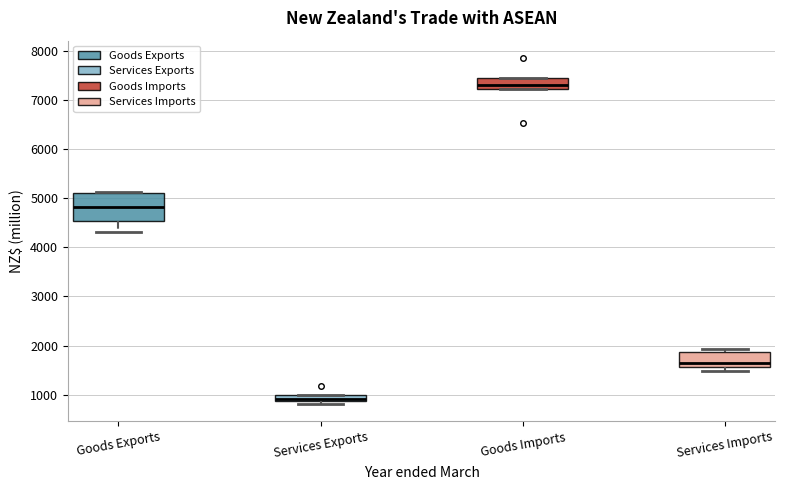

Where does the median line of the box for Services Imports sit on the y-axis? The values are not printed on the chart, so give them approximately, as read against the axis.

1700